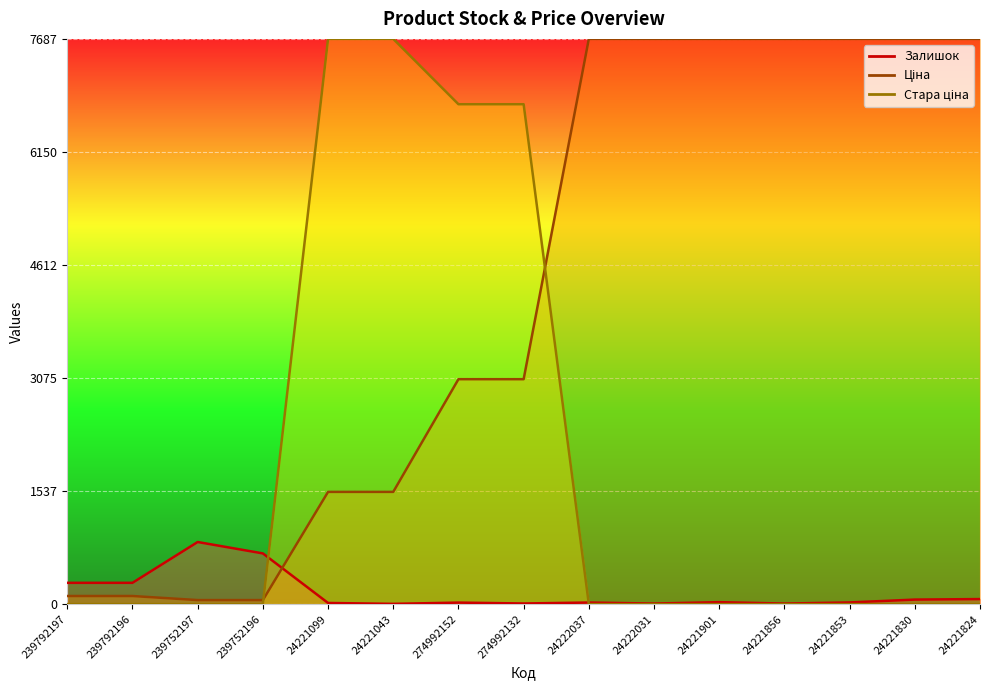

Is it true that Стара ціна equals 4101.9 at 239752196?

False